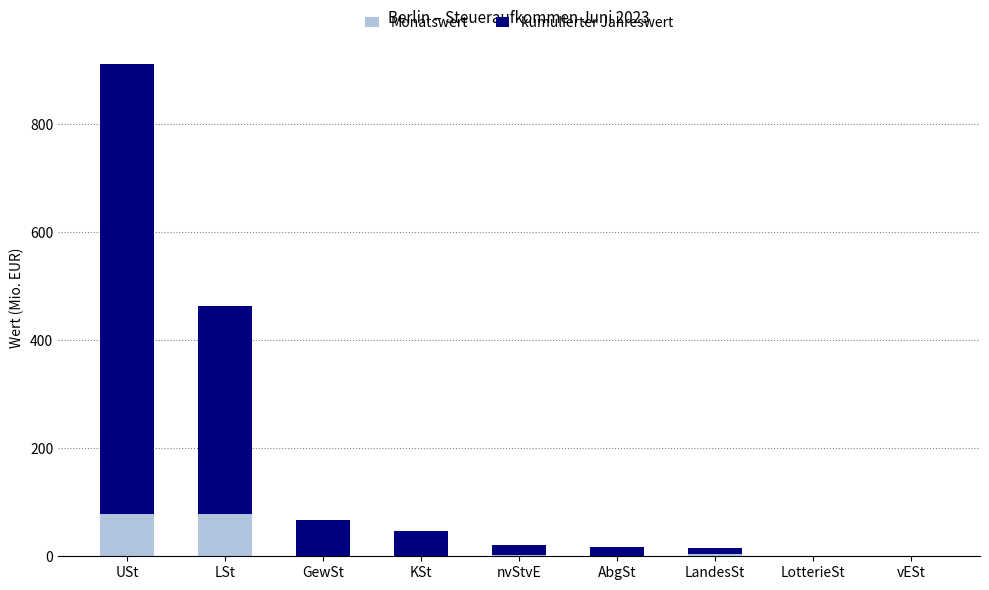

Is it true that Monatswert equals -33.8 at GewSt?

False